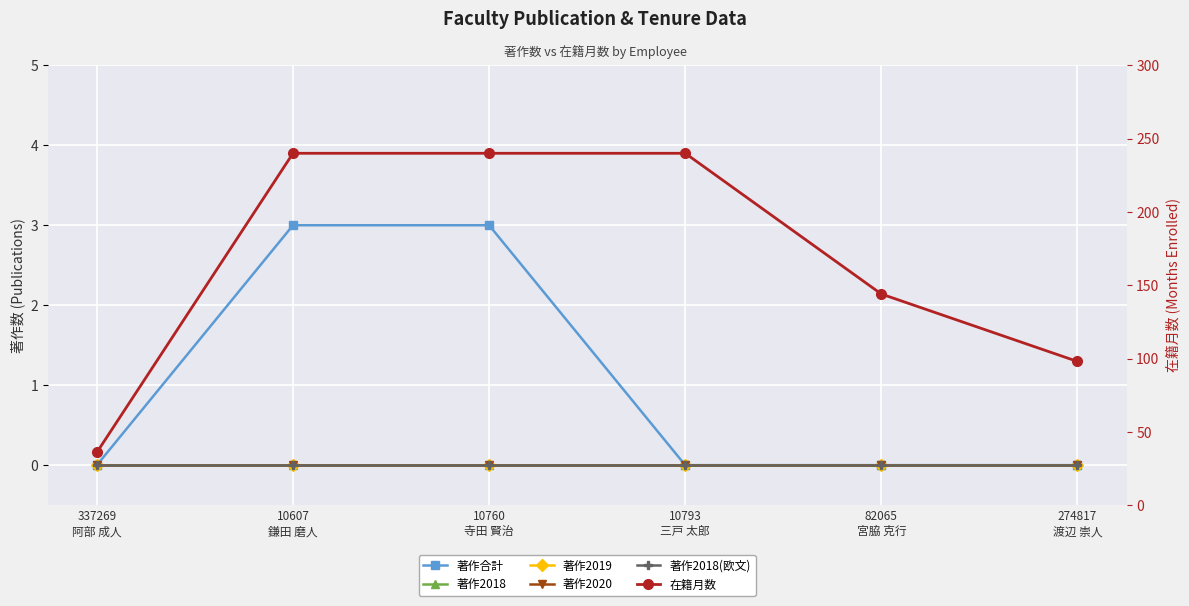

True or false: 著作合計 and 在籍月数 intersect in this chart.

False